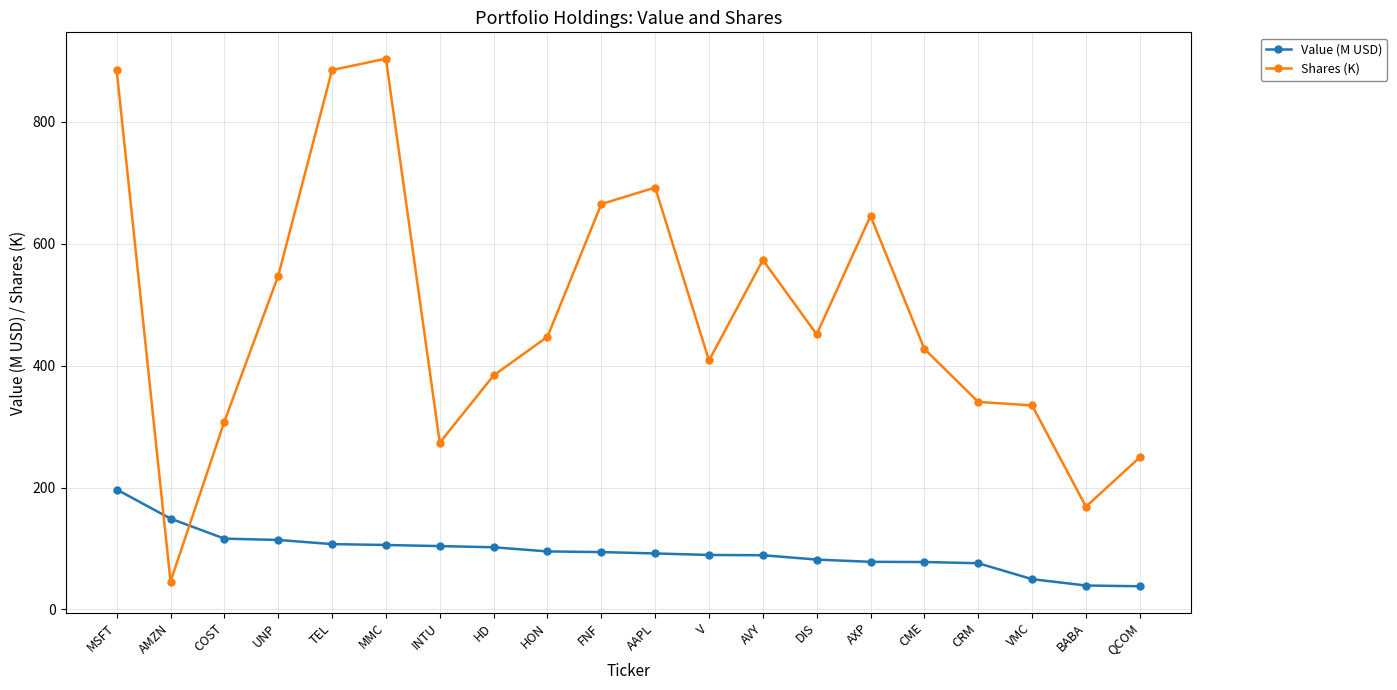

How many data points does each series have?

20